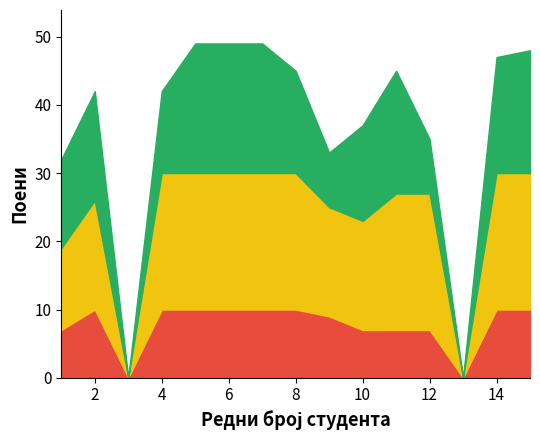

True or false: Укупно предиспитних поена and Предавања intersect in this chart.

False